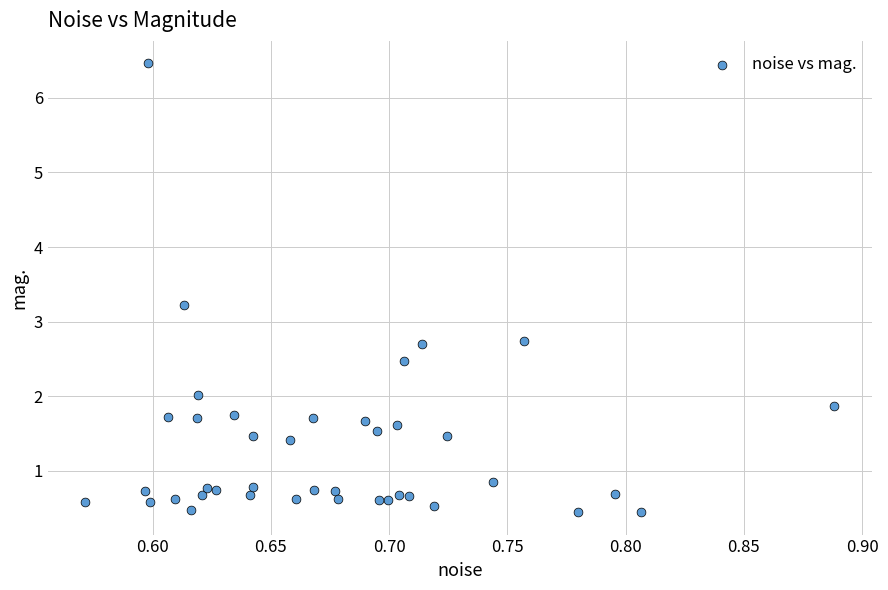

What is the range of X values (max minus min)?

0.3